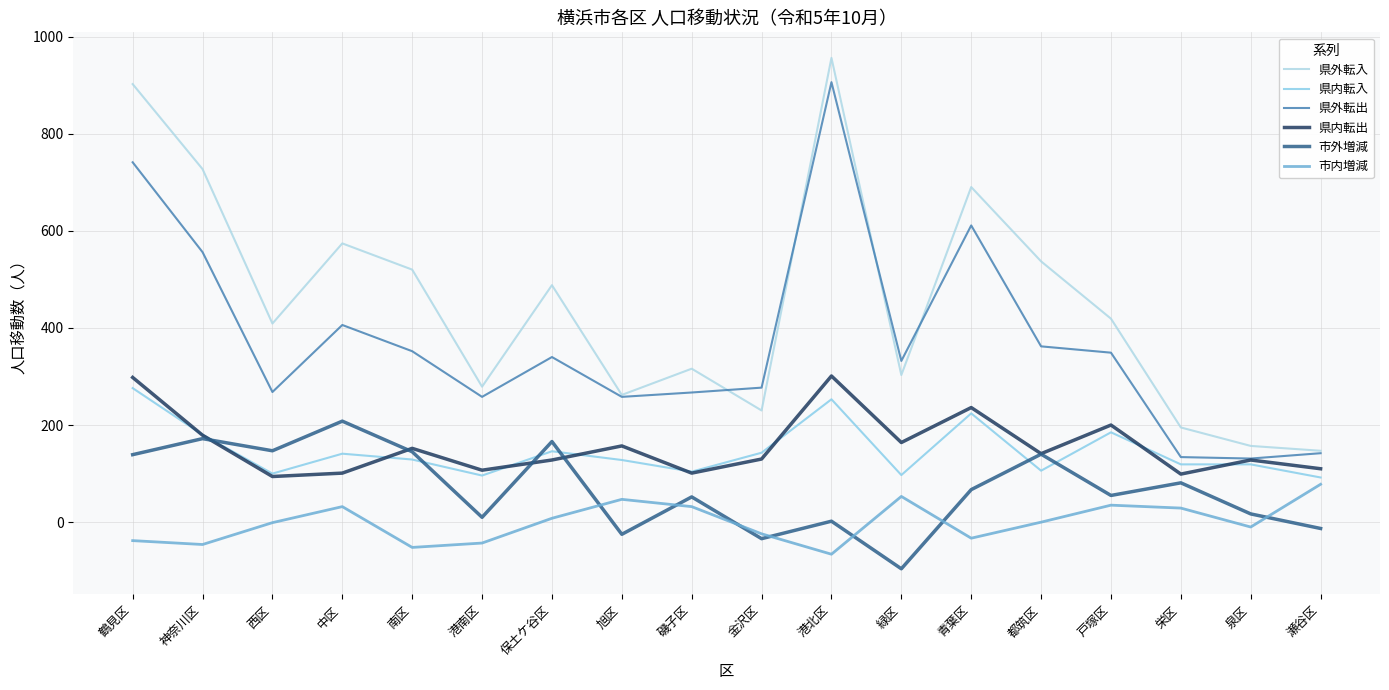

What position from the left is 保土ケ谷区?

7